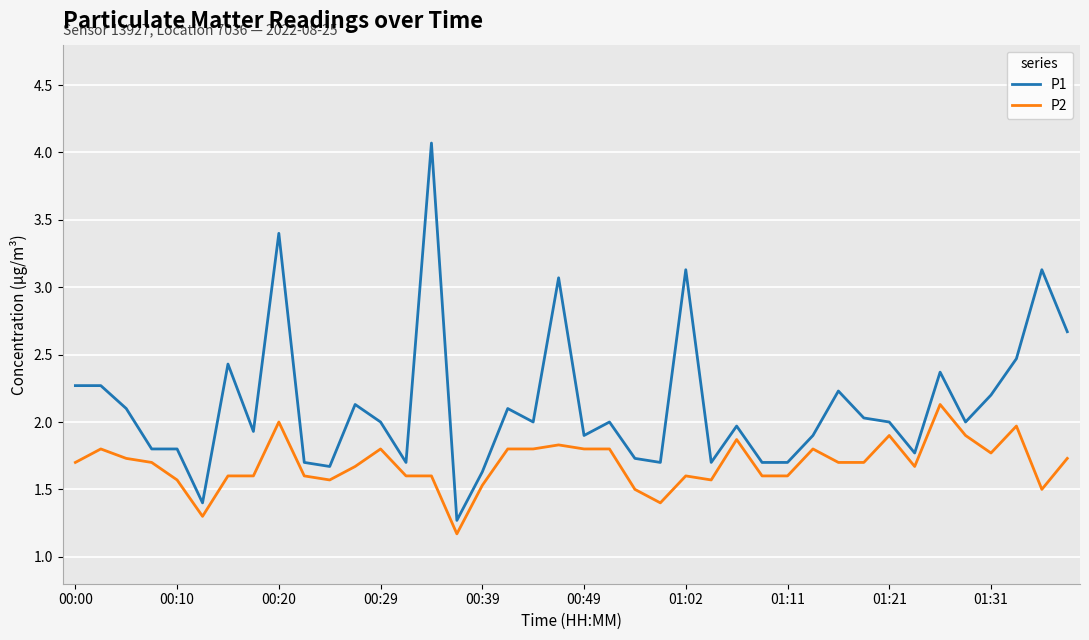

What is the maximum value for P2?

2.1